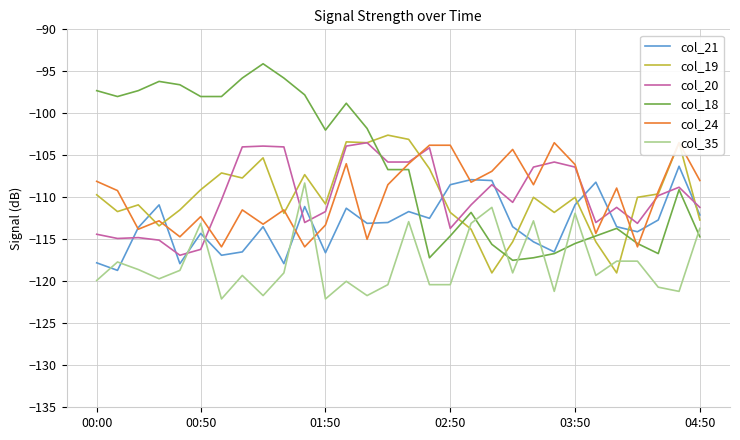

What is the lowest value of the col_20 series?

-116.9